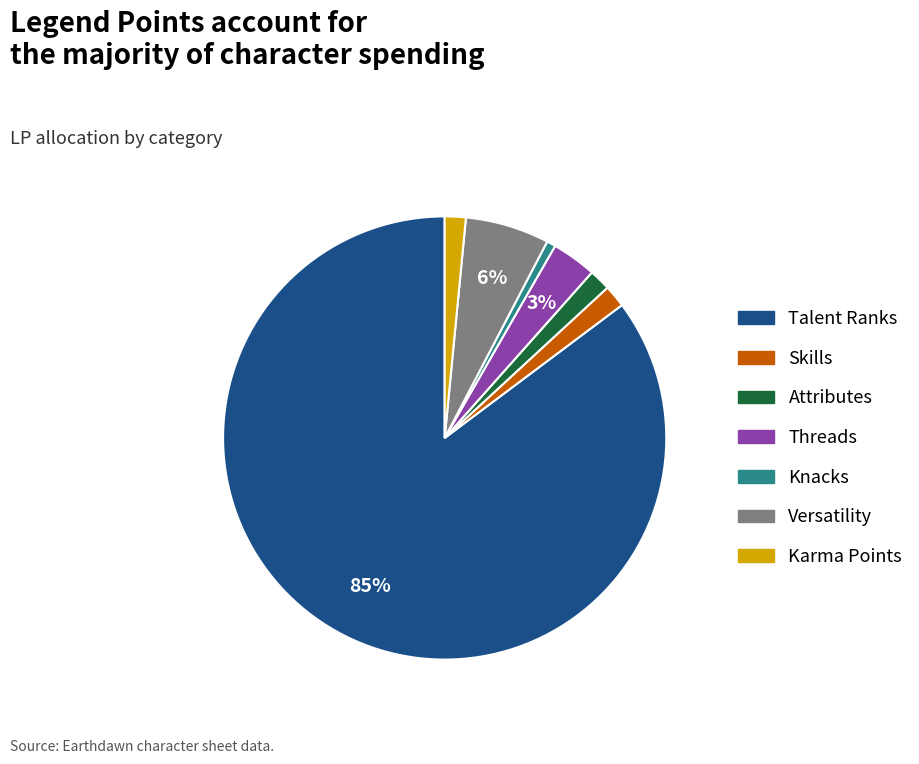

What is the smallest slice in the pie chart?

Knacks